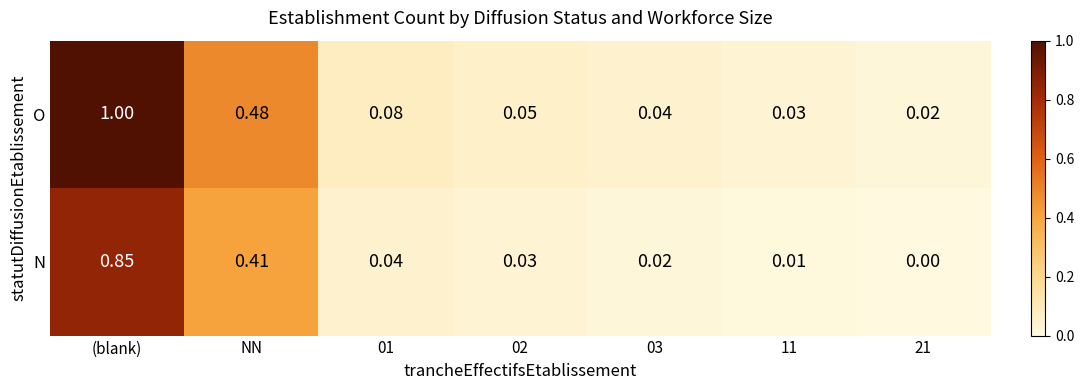

Rank the series at 01 from highest to lowest value.

O, N